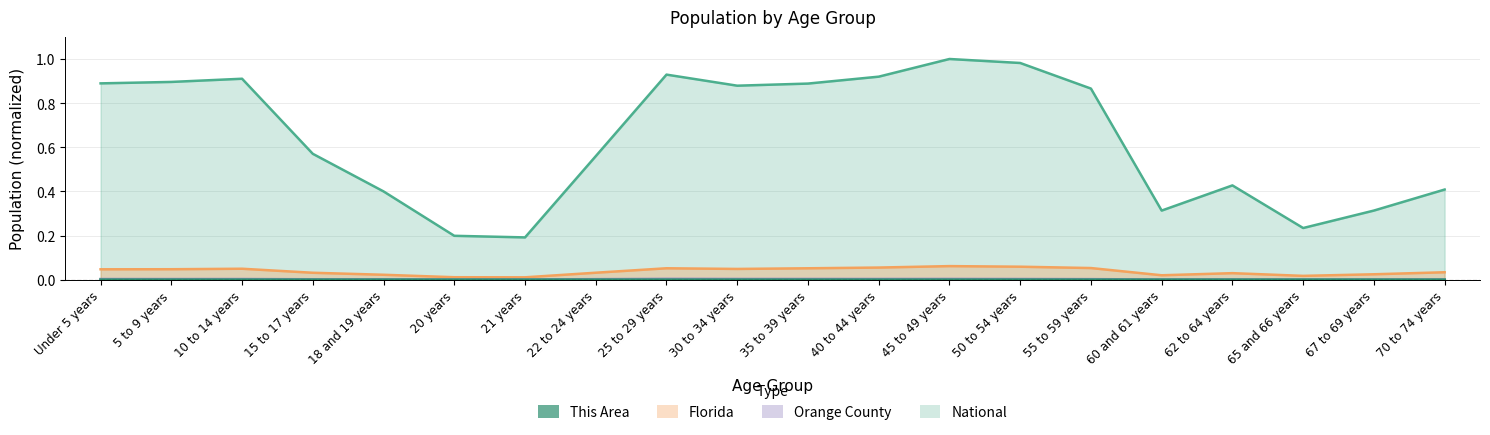

Which series has the largest range (max minus min)?

National